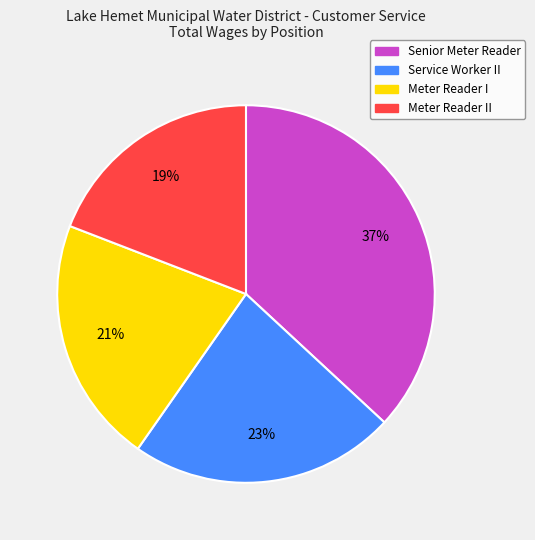

To the nearest percent, what is the average slice percentage?

25%